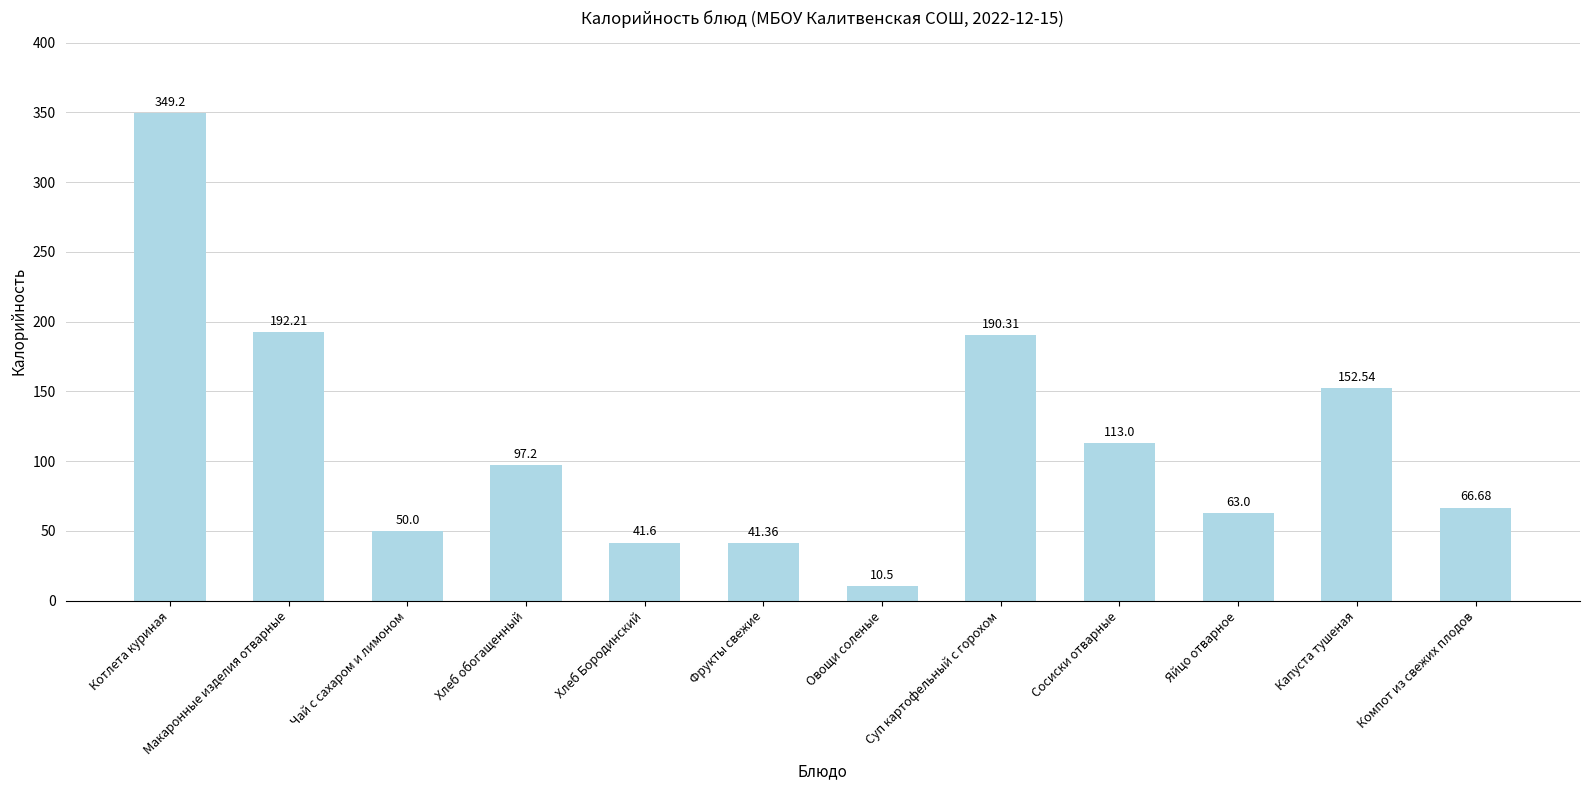

What is the average value?

114.0